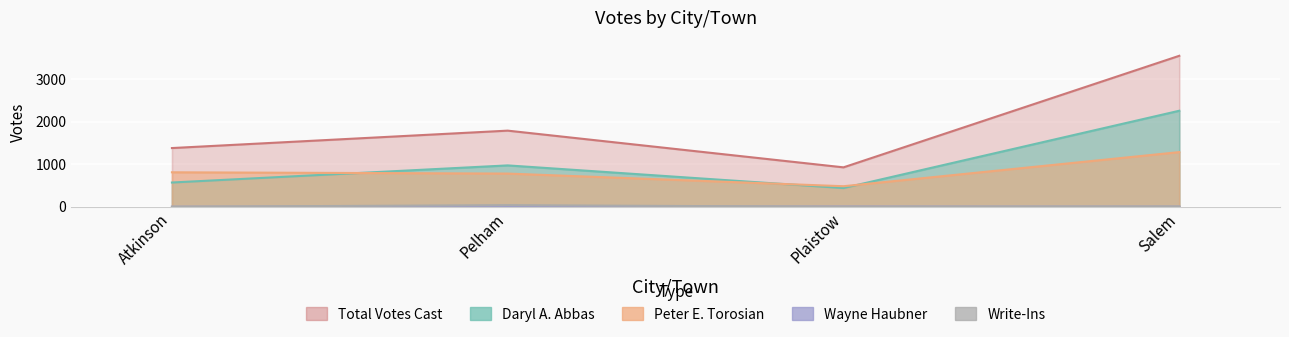

At which label is Write-Ins closest to 18?

Salem